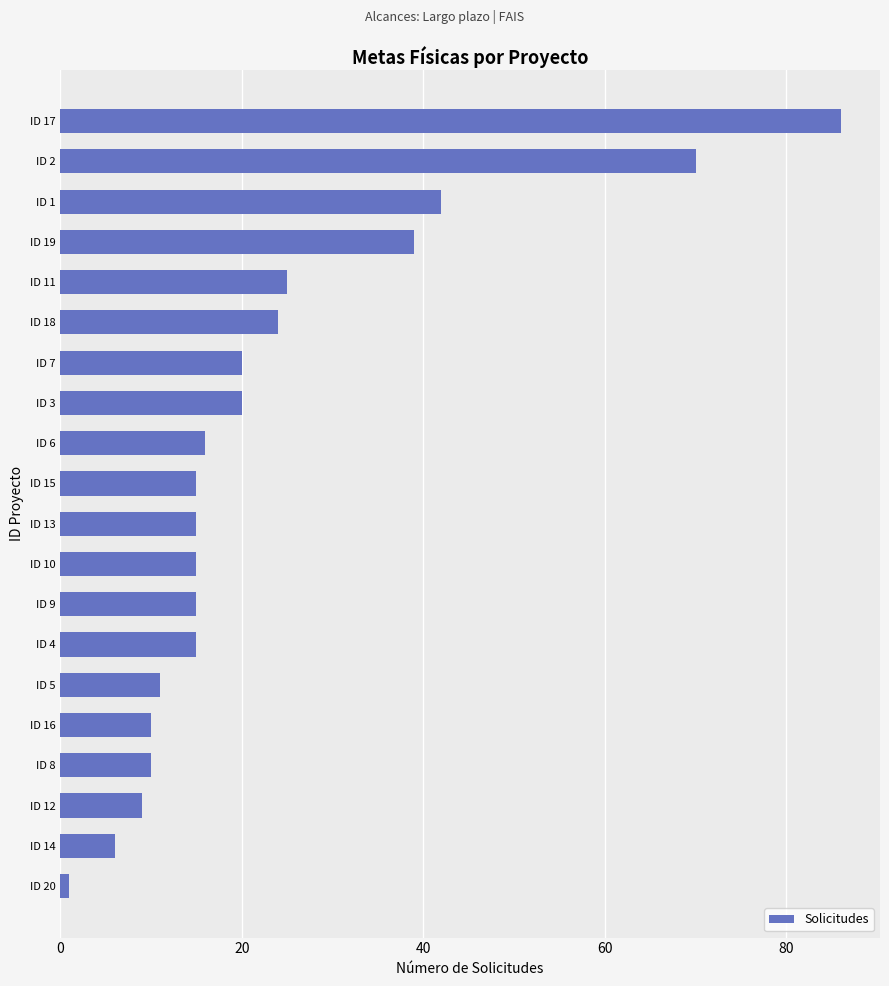

How many bars are there in total?

20